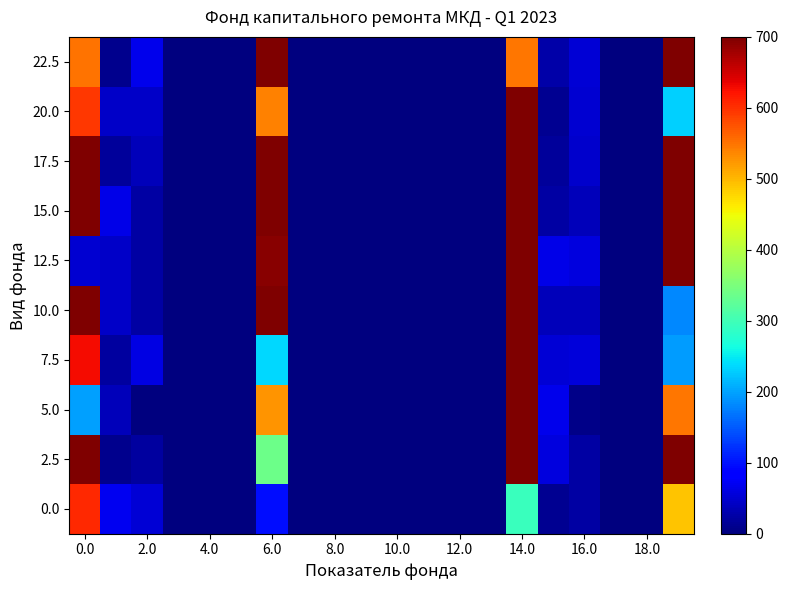

At how many categories does at least one series exceed 451?

4